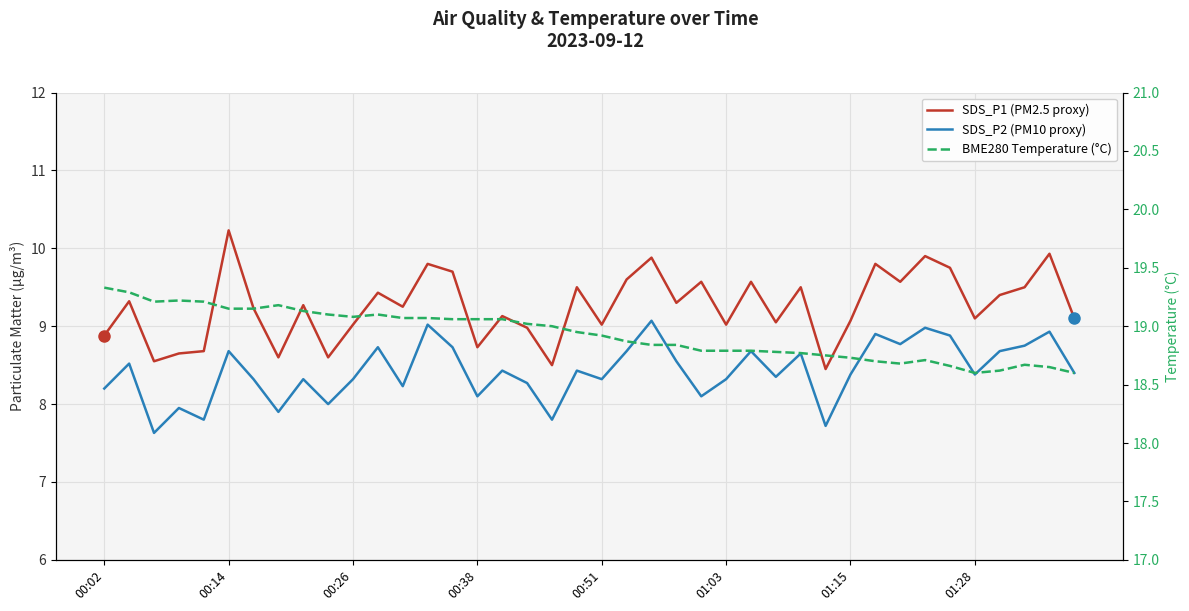

What is the value of the BME280 Temperature (°C) point at the 21st from the left?

18.9